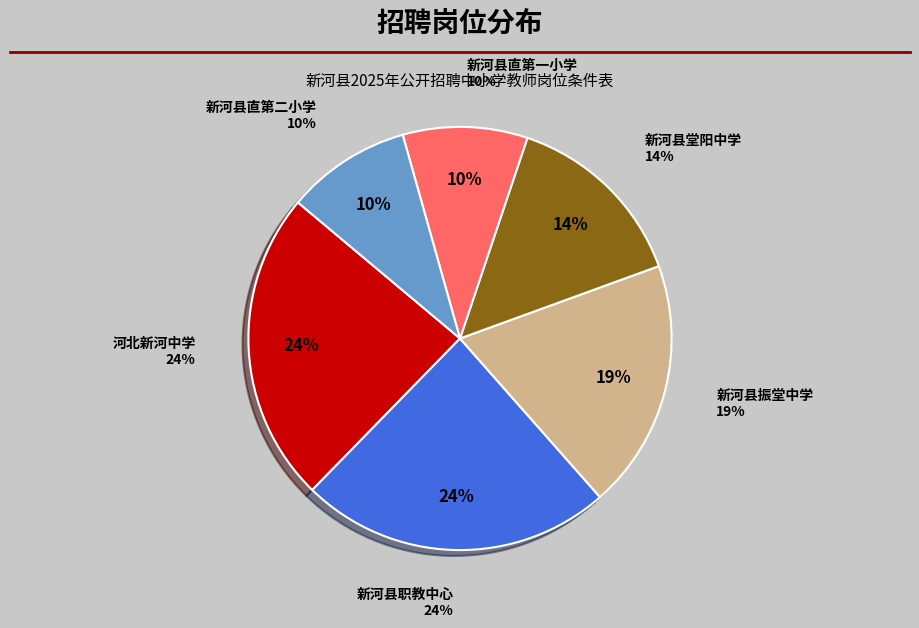

To the nearest percent, what portion does 新河县职教中心 represent?

24%